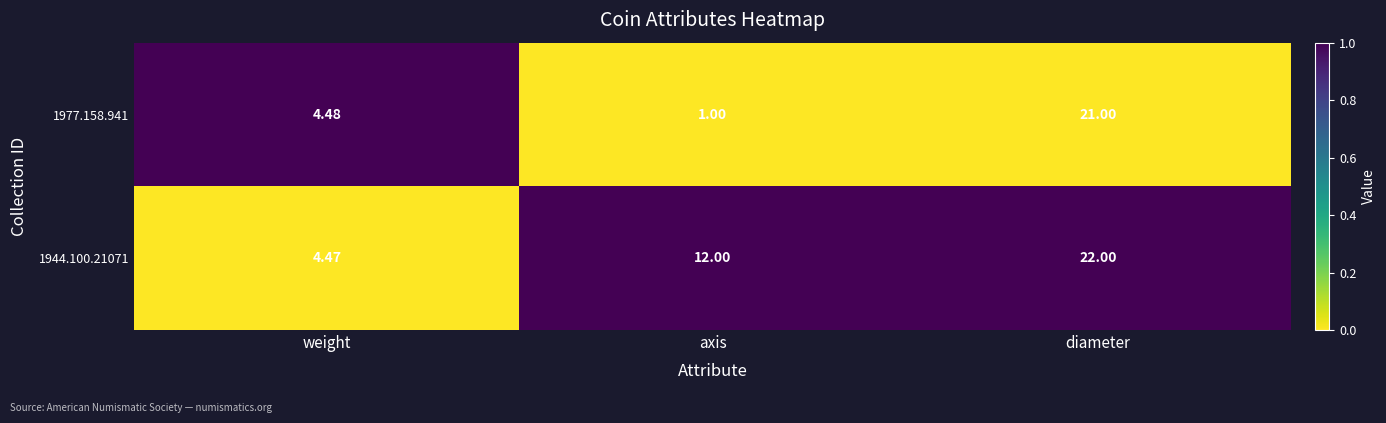

Which series has the largest total across all categories?

1944.100.21071